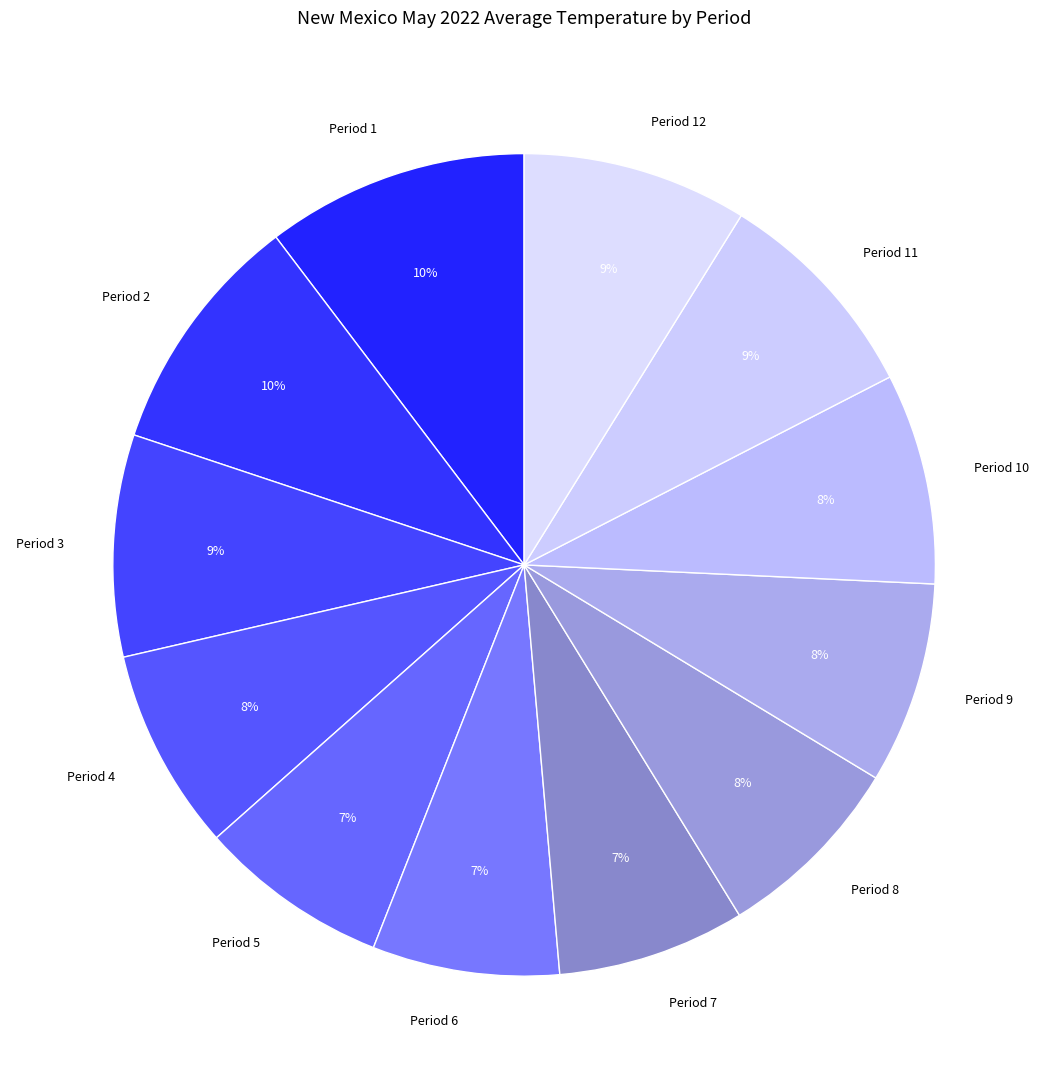

How many segments does this pie chart have?

12